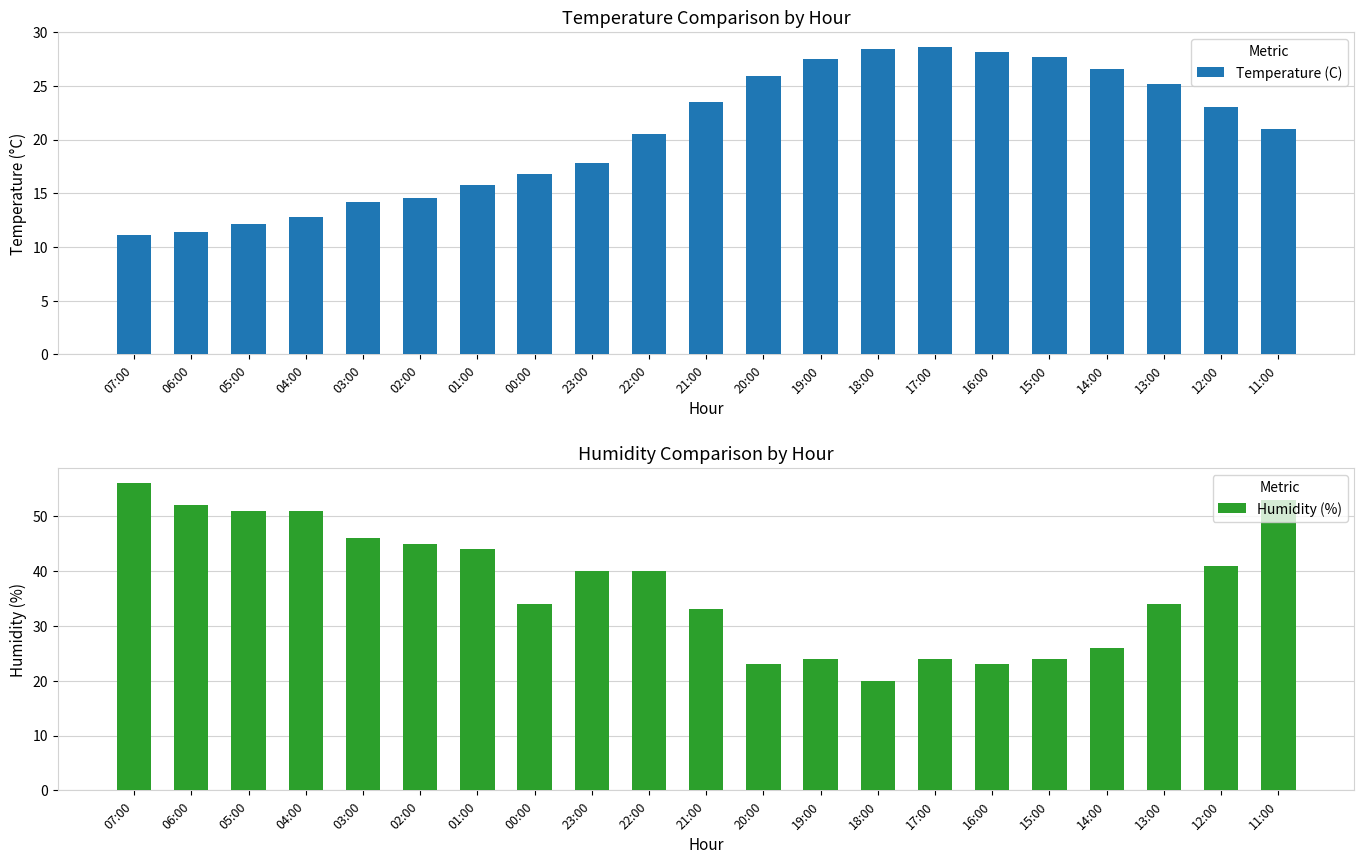

What is the minimum value shown in the chart?

11.1